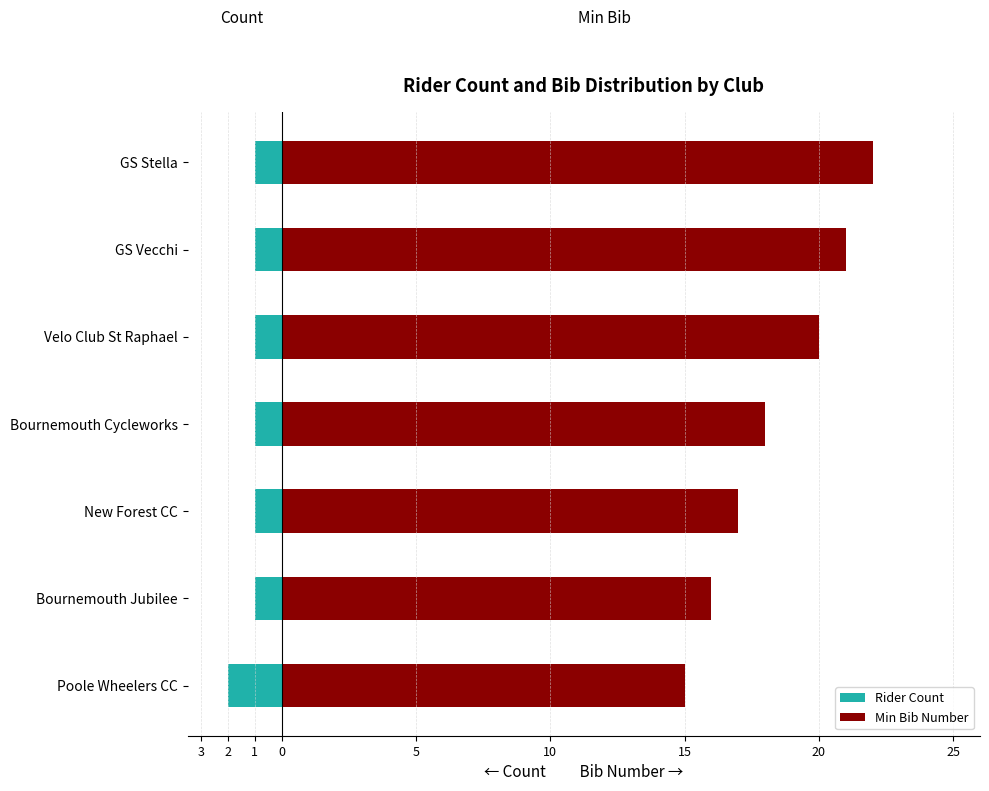

What are all the series names shown in the legend?

Rider Count, Min Bib Number